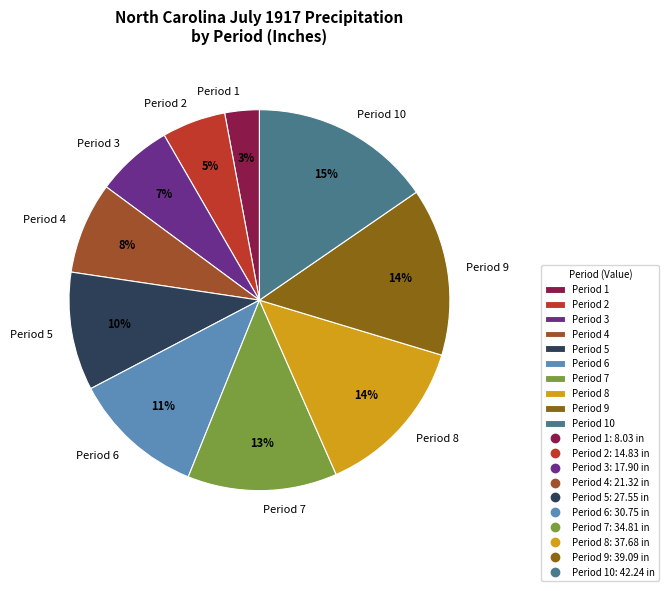

Between Period 3 and Period 5, which is larger?

Period 5